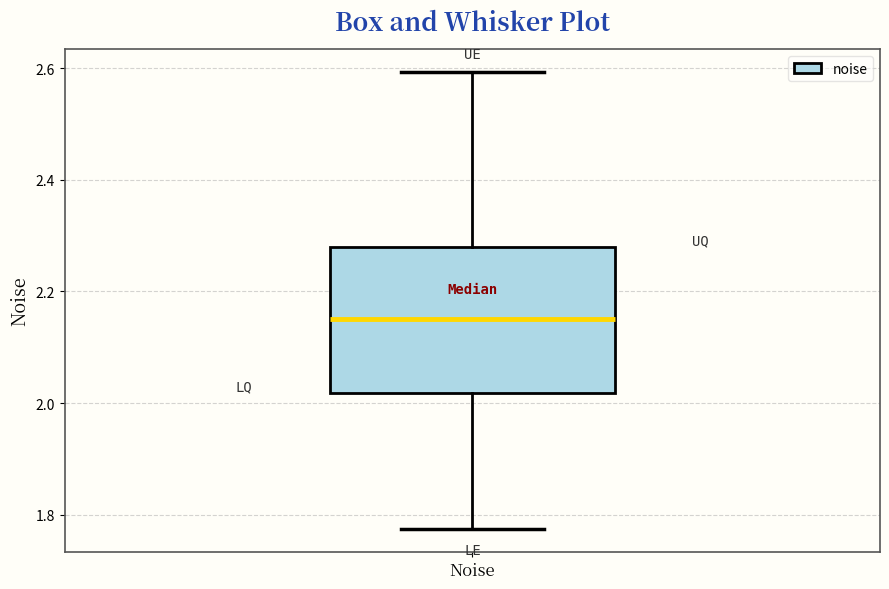

Transcribe this box plot: give where the median line is, the range the box spans, and where the two whiskers end, as read against the y-axis. The values are not printed on the chart, so give them approximately, as read against the axis.

median 2.16, box 2.02 to 2.28, whiskers 1.78 to 2.60